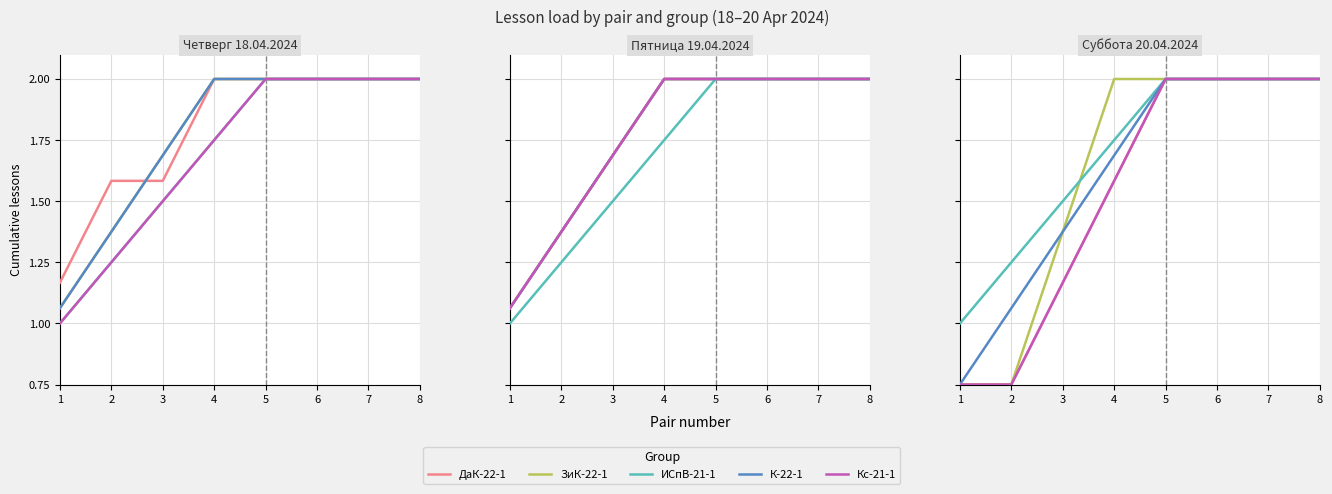

True or false: ИСпВ-21-1 has more than 0 points higher than both neighbors.

False